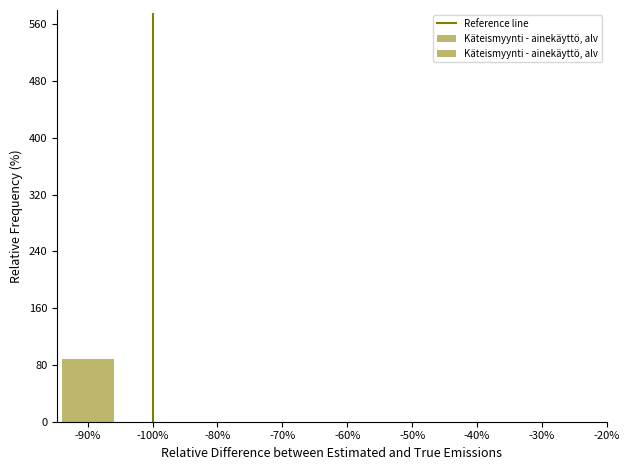

The value at -100% is 0. True or false?

True